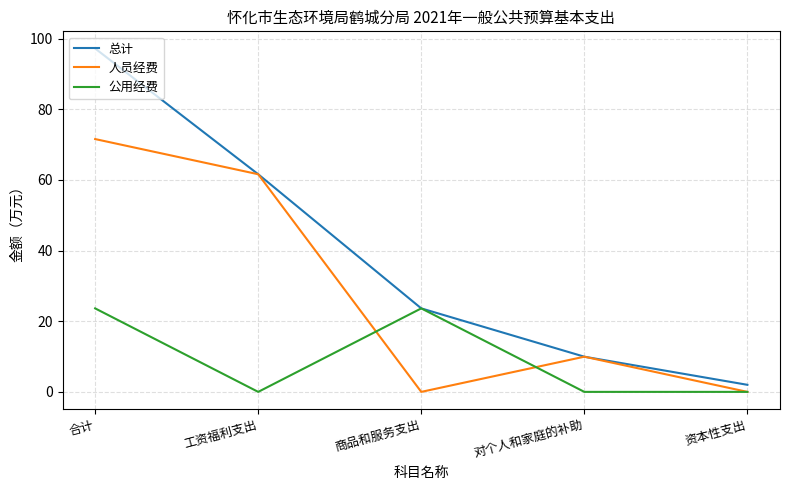

At which category does 人员经费 reach its first local peak?

对个人和家庭的补助